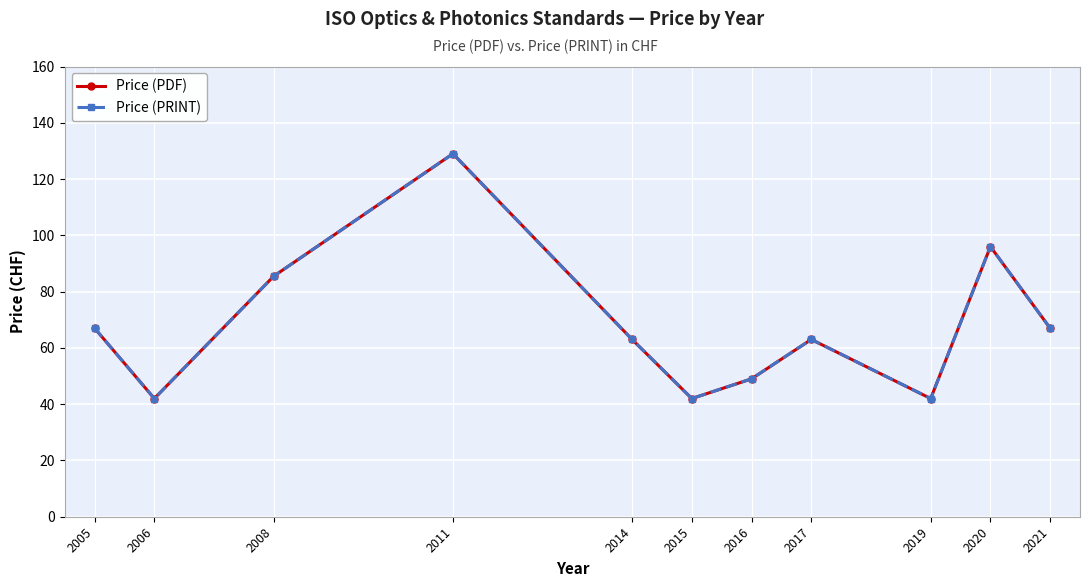

Reading left to right, extract all data points from this chart.

Price (PDF): 67.0	42.0	85.5	129.0	63.0	42.0	49.0	63.0	42.0	96.0	67.0
Price (PRINT): 67.0	42.0	85.5	129.0	63.0	42.0	49.0	63.0	42.0	96.0	67.0